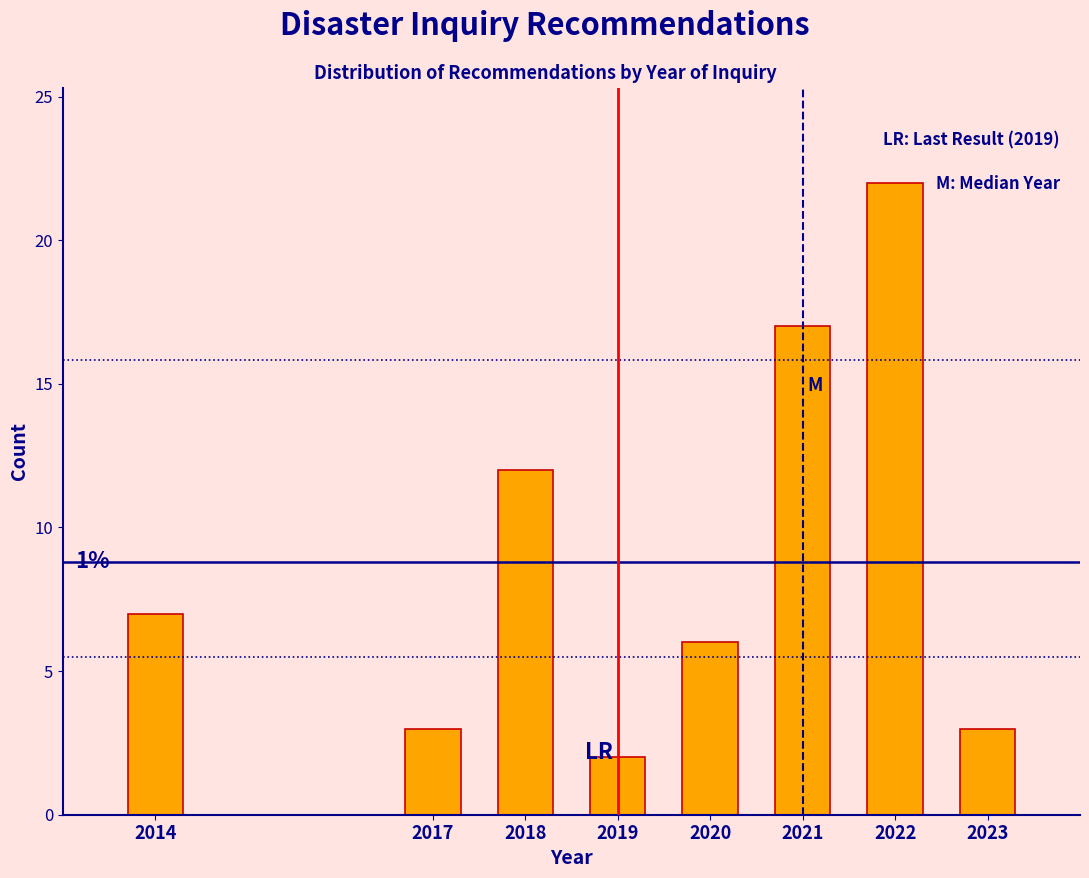

Reading left to right, transcribe all the data shown in this chart.

7	3	12	2	6	17	22	3